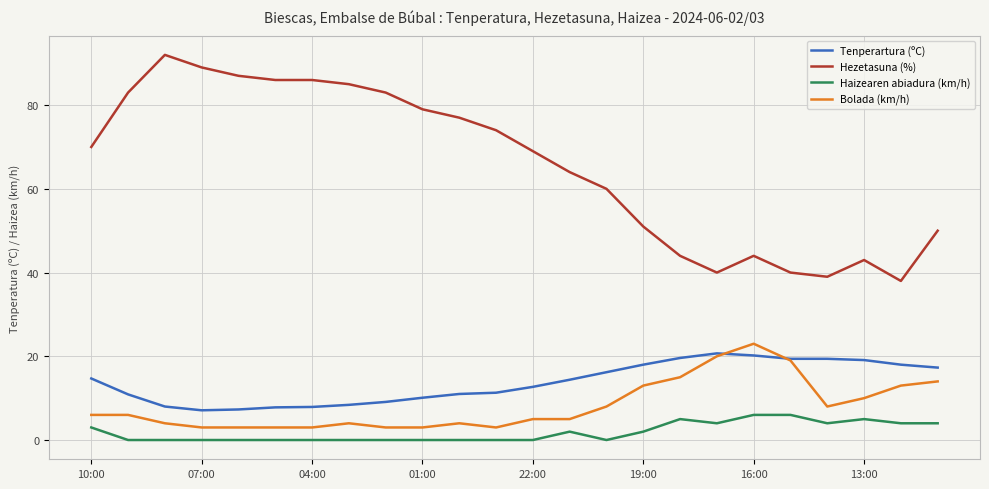

True or false: Hezetasuna (%) and Haizearen abiadura (km/h) intersect in this chart.

False